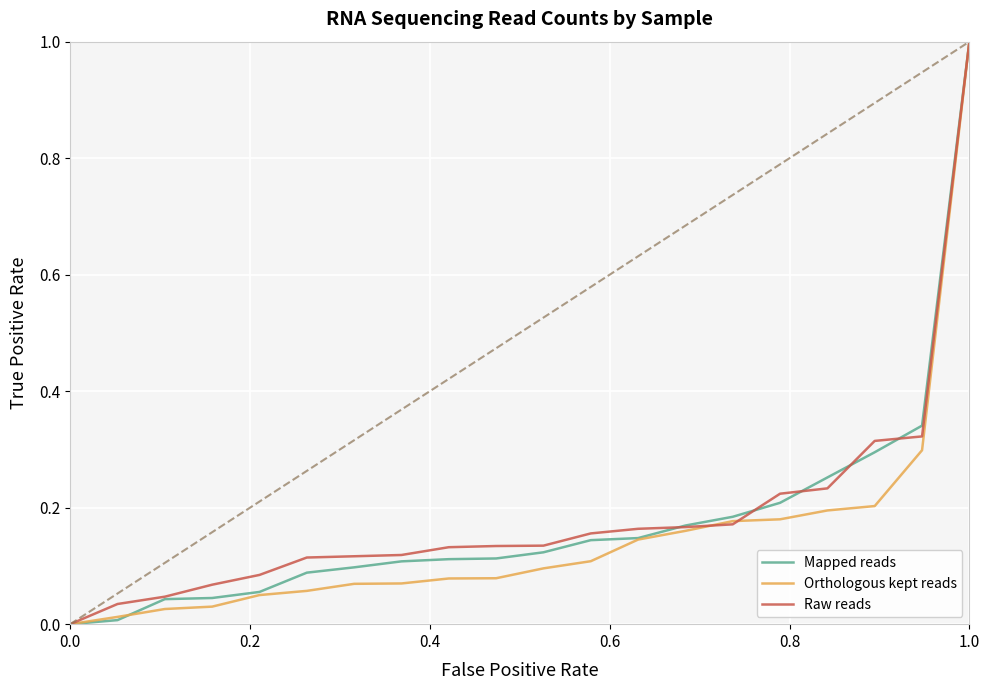

What is the greatest value displayed?

1.0